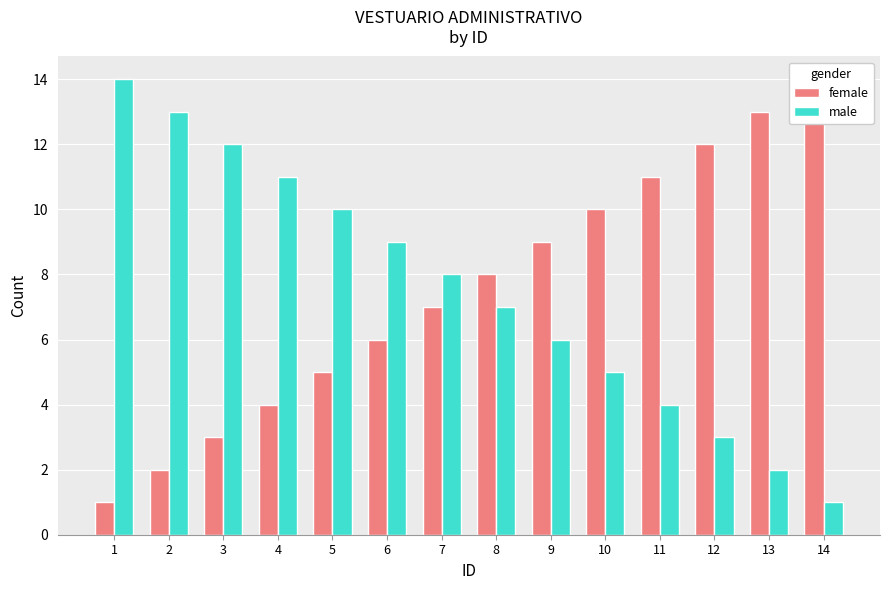

What is the difference between the female values at 8 and 4?

4